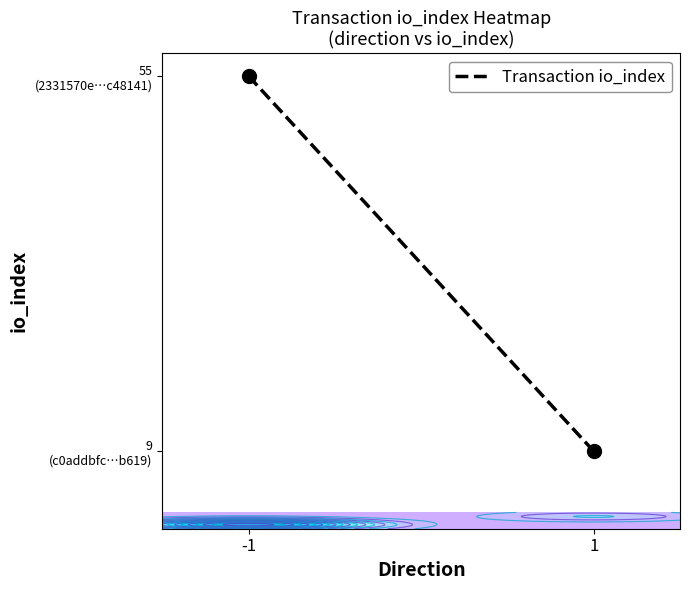

What is the average value?

32